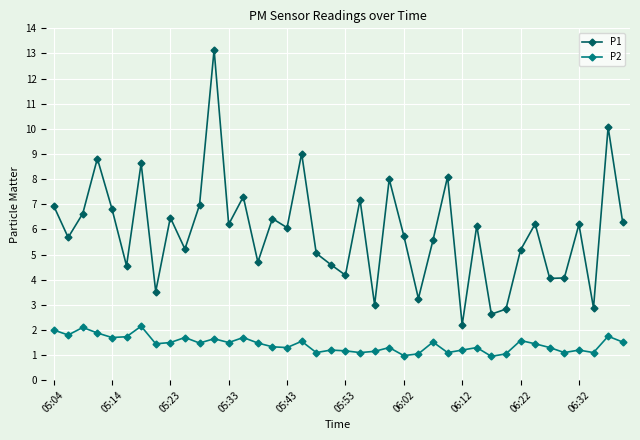

Rank the series by their average value, from highest to lowest.

P1, P2